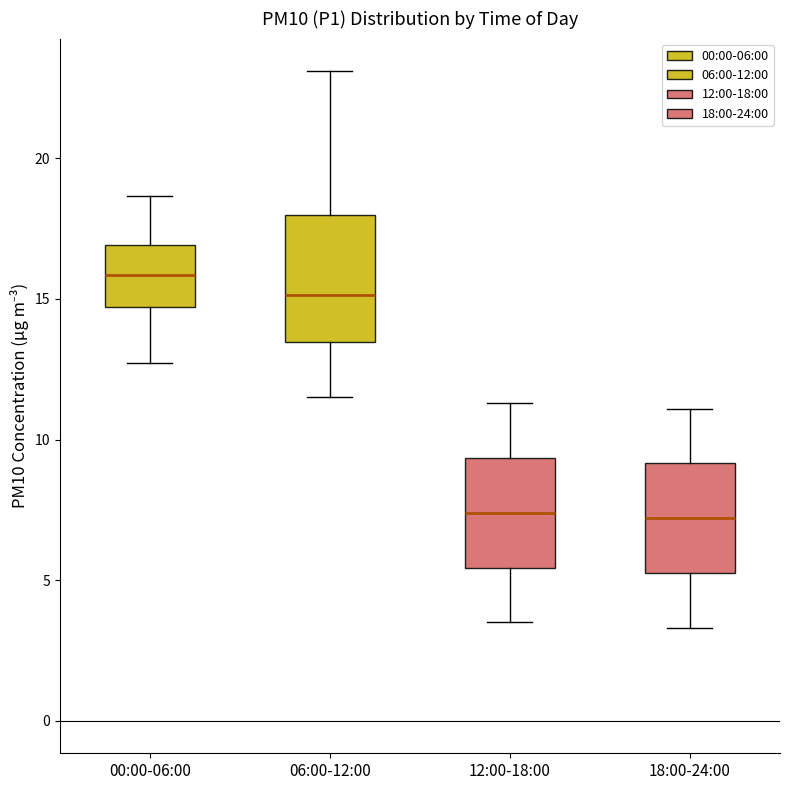

Reading left to right, read every box against the y-axis: the position of its median line, the range the box covers, and the ends of its whiskers. The values are not printed on the chart, so give them approximately, as read against the axis.

00:00-06:00: median 16.0, box 14.5 to 17.0, whiskers 12.5 to 18.5
06:00-12:00: median 15.0, box 13.5 to 18.0, whiskers 11.5 to 23.0
12:00-18:00: median 7.5, box 5.5 to 9.5, whiskers 3.5 to 11.5
18:00-24:00: median 7.0, box 5.5 to 9.0, whiskers 3.5 to 11.0